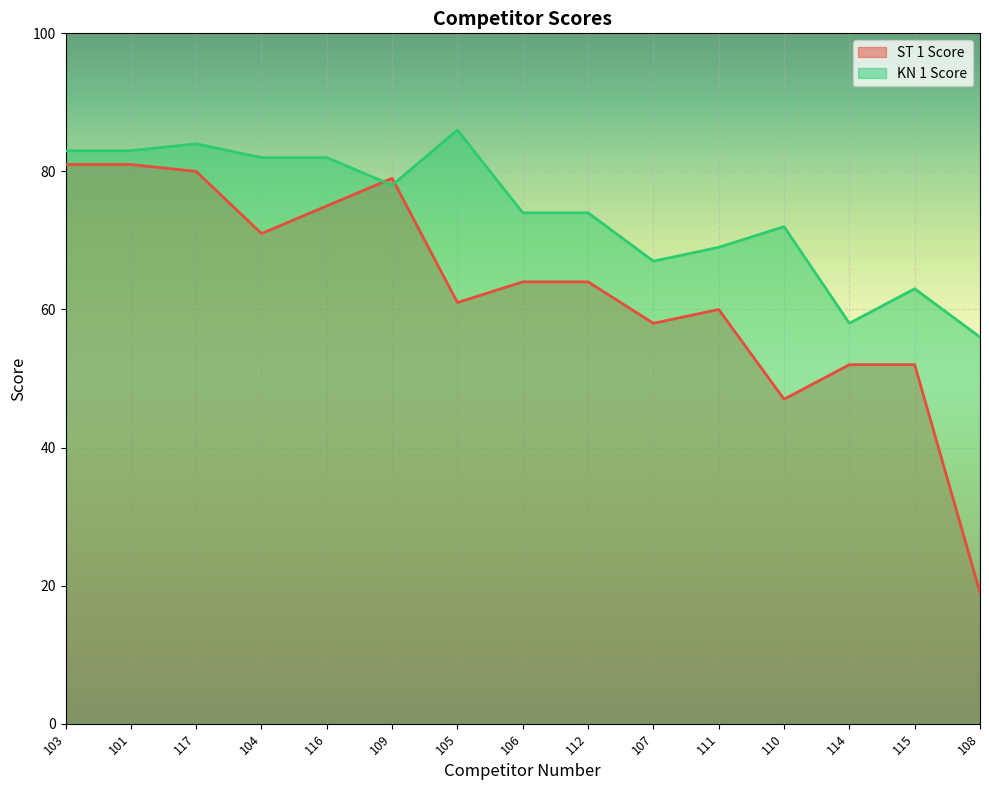

What is the approximate value of KN 1 Score at 112, to the nearest 10?

70